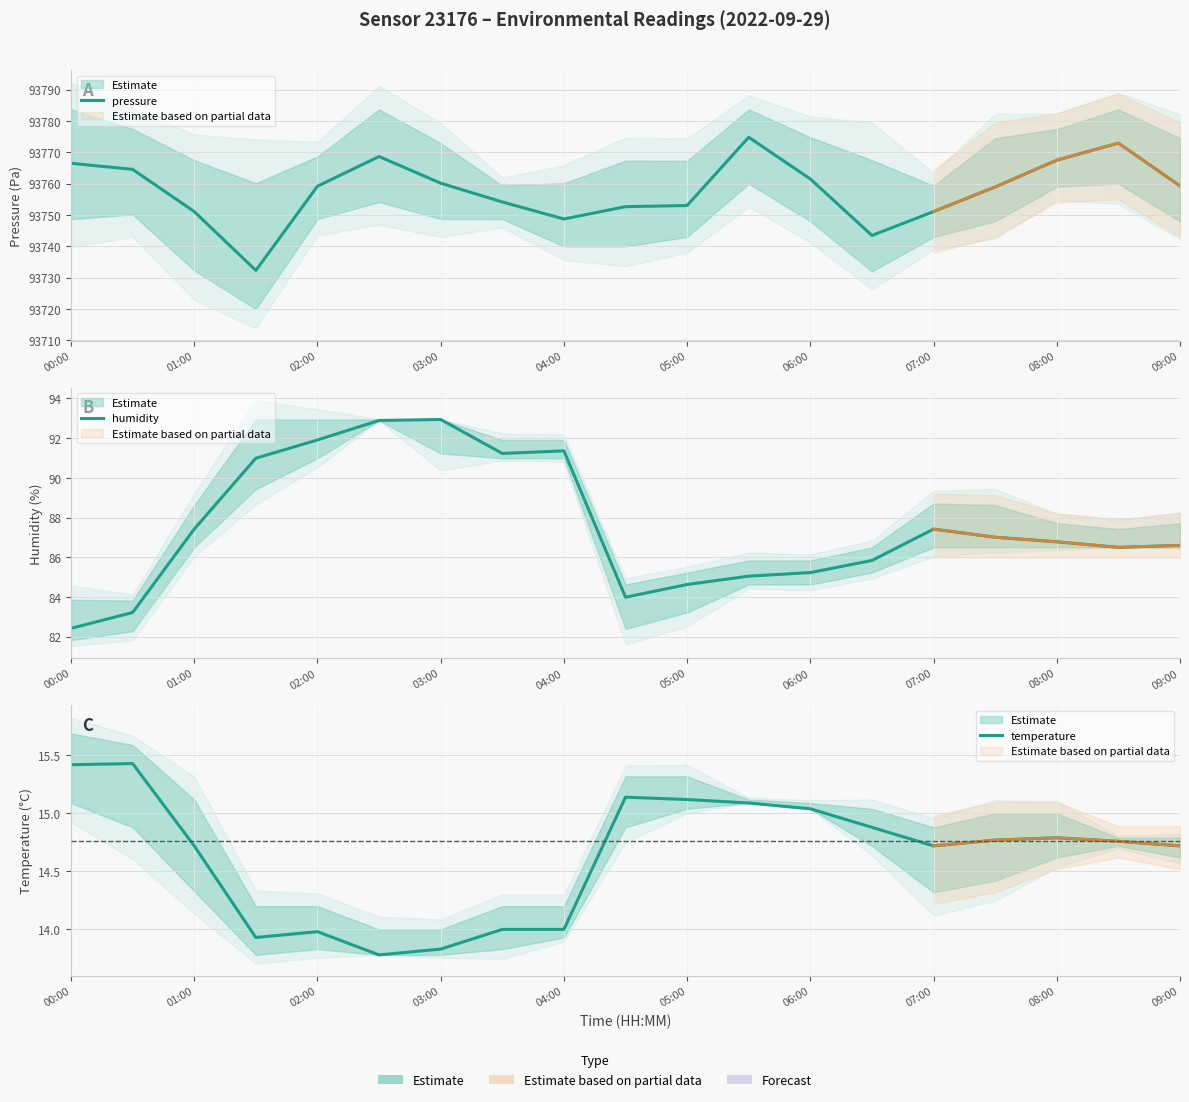

Is the value of pressure at 13 greater than the value of humidity at 17?

Yes